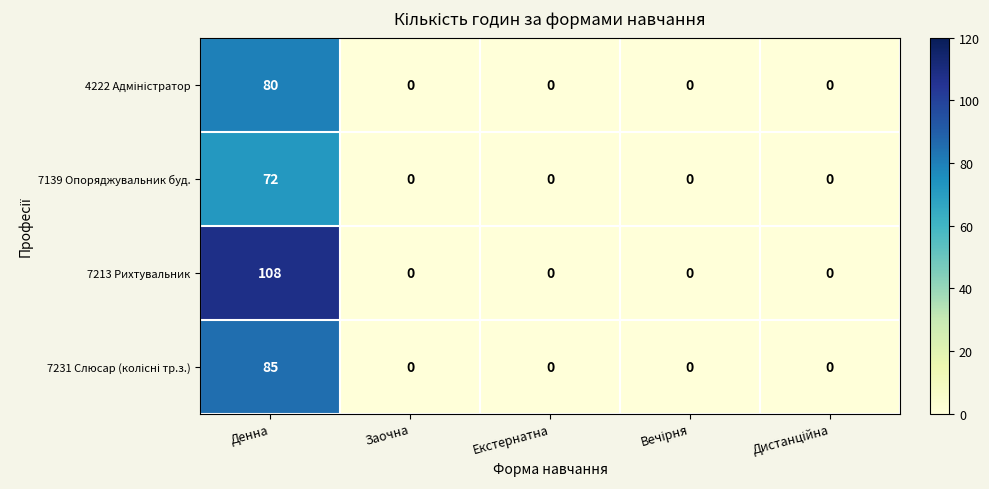

What is the greatest value displayed?

108